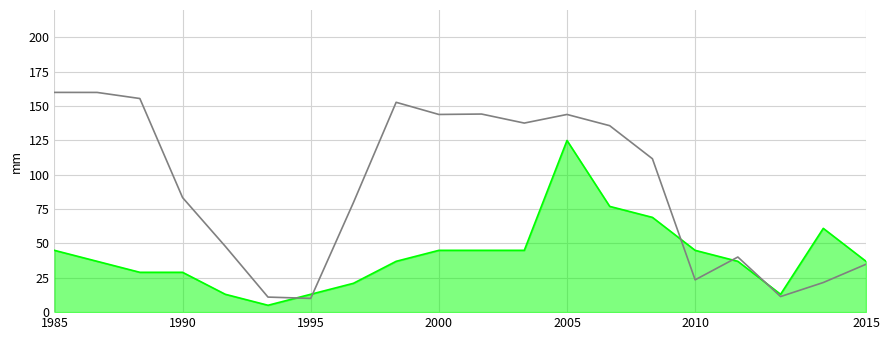

What is the minimum value shown in the chart?

5.0